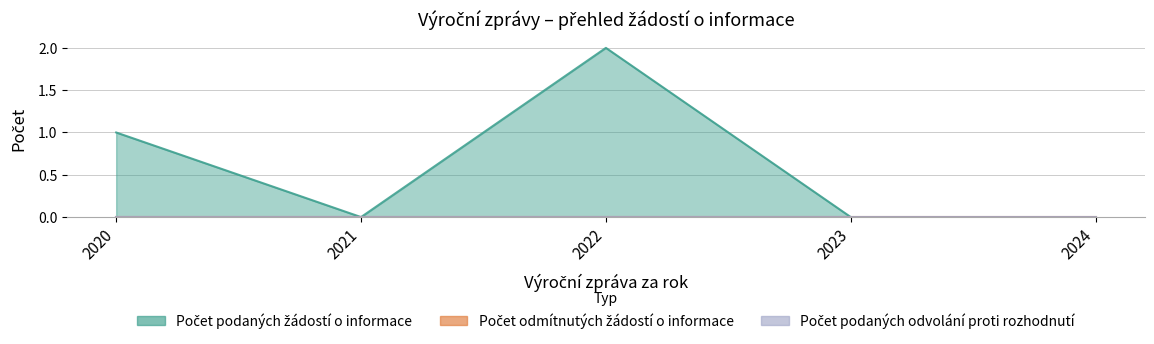

At which category is the sum across all series the highest?

2022